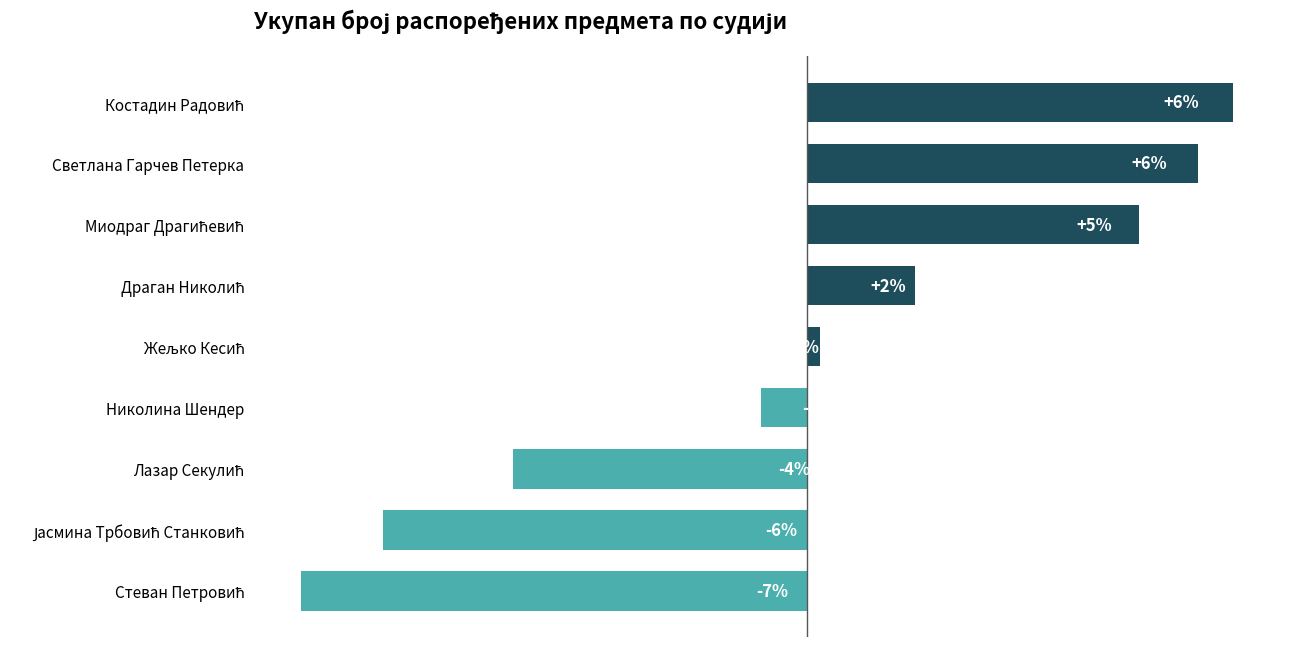

Are the bars horizontal?

Yes